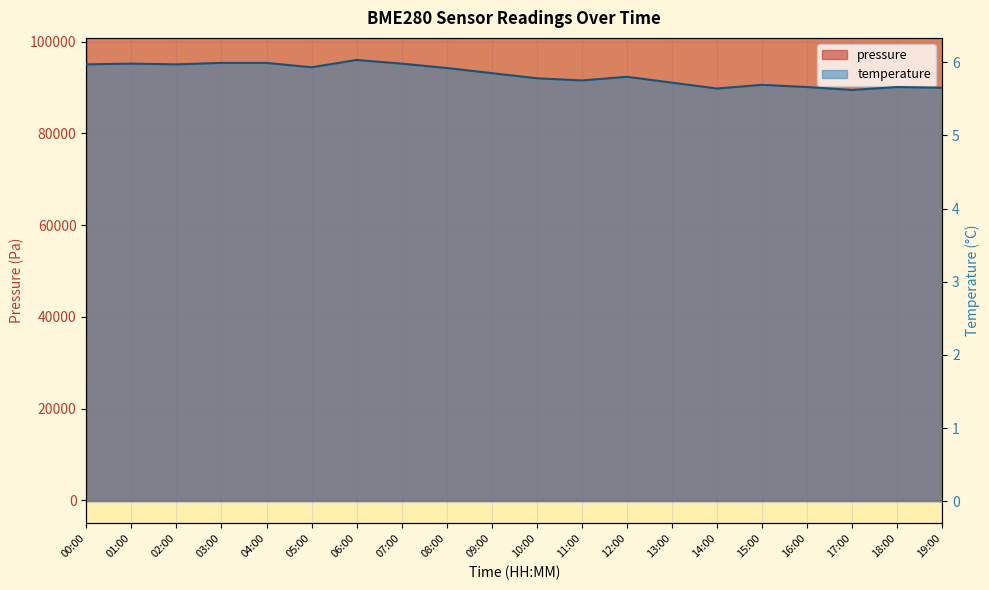

Which series has the largest range (max minus min)?

pressure